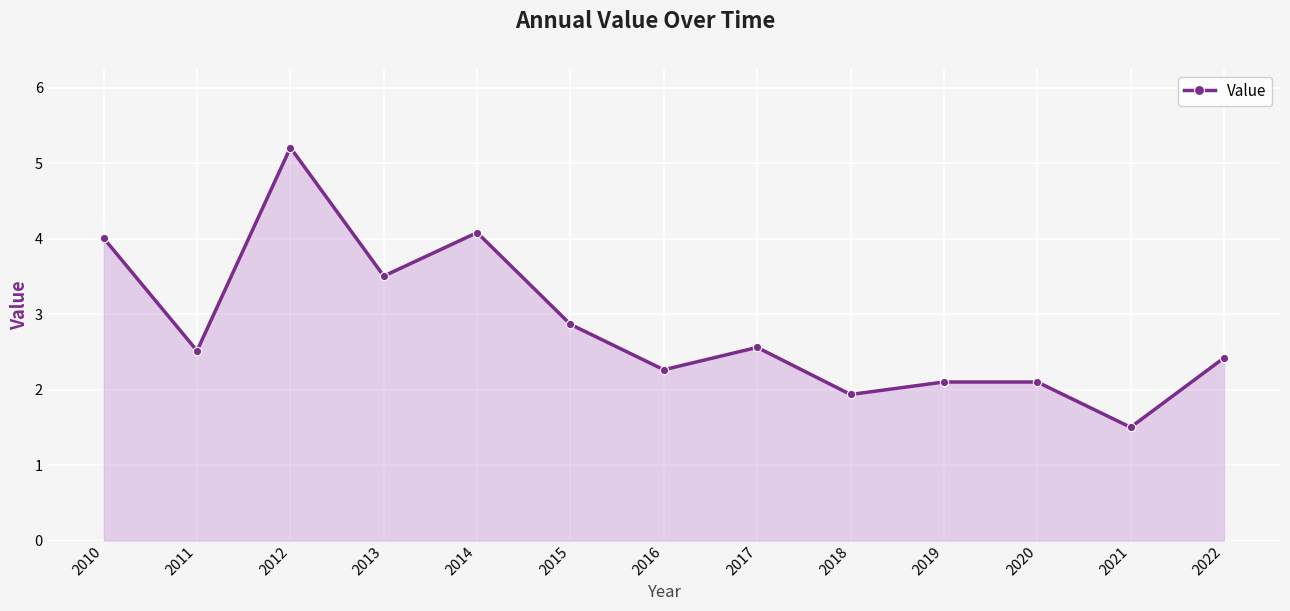

Reading left to right, what are all the values shown in this chart?

4.0	2.5	5.2	3.5	4.1	2.9	2.3	2.6	1.9	2.1	2.1	1.5	2.4